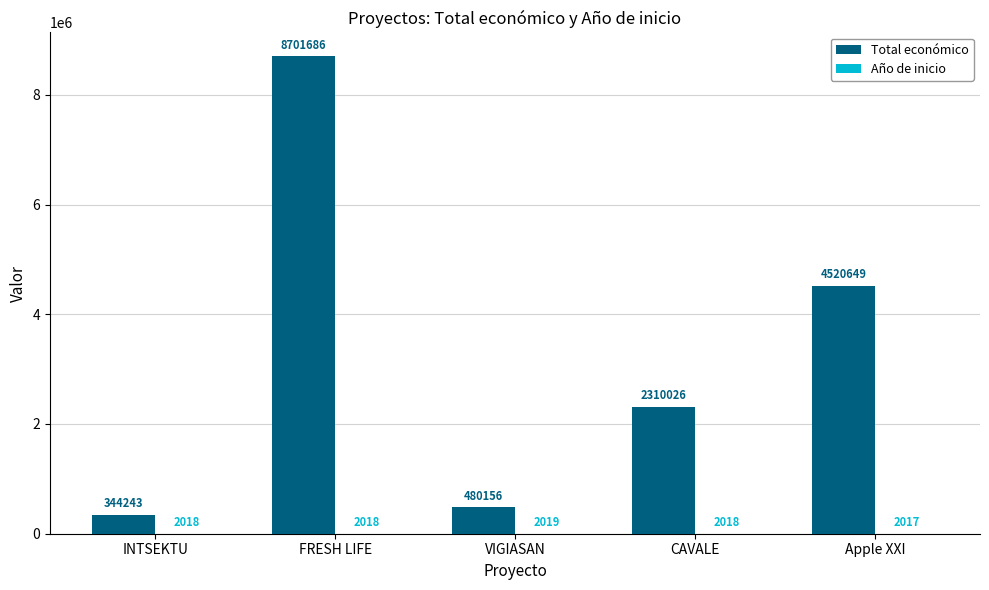

The Total económico series shows 4520649 at Apple XXI. True or false?

True